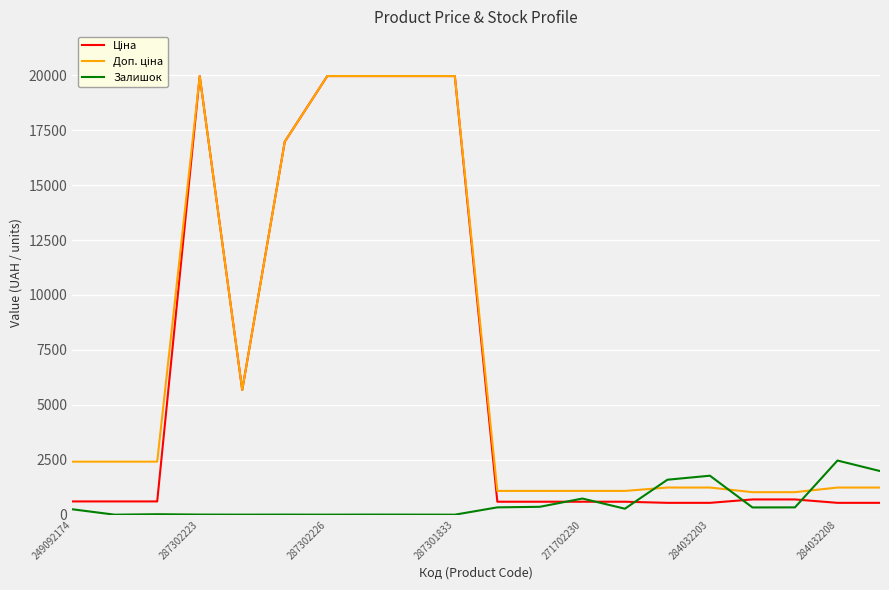

What is the maximum value shown in the chart?

19964.2